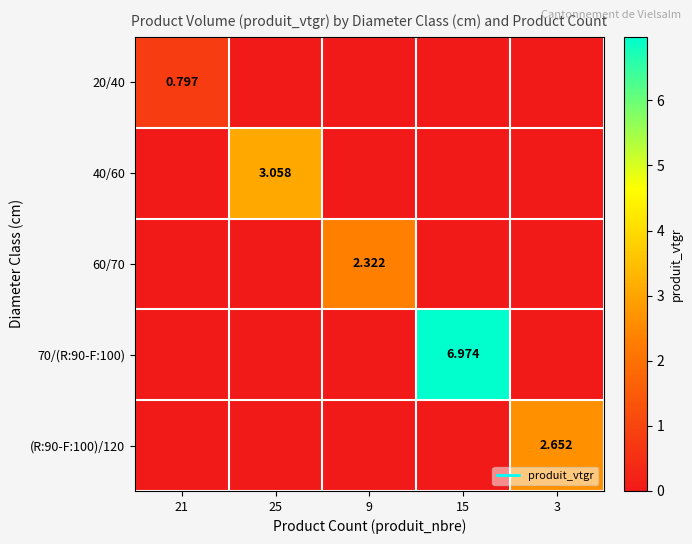

Between 9 and 3, which series saw the biggest shift?

(R:90-F:100)/120